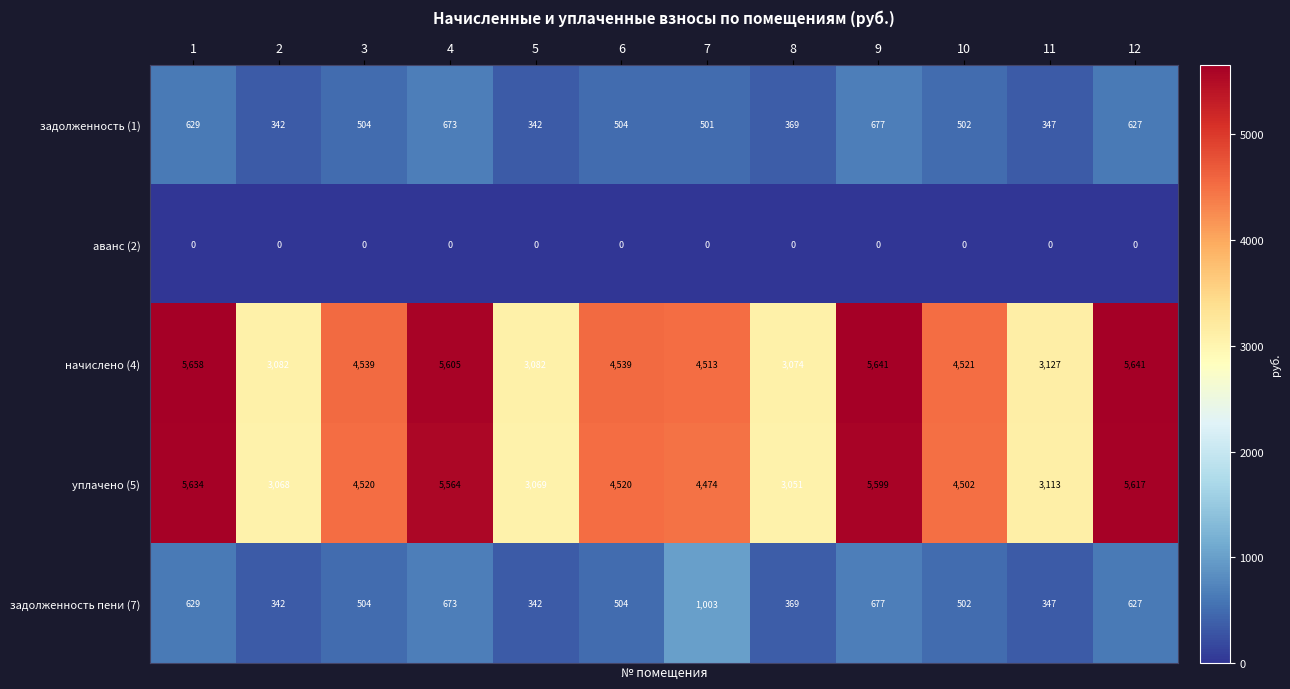

At how many categories does at least one series exceed 2897?

12